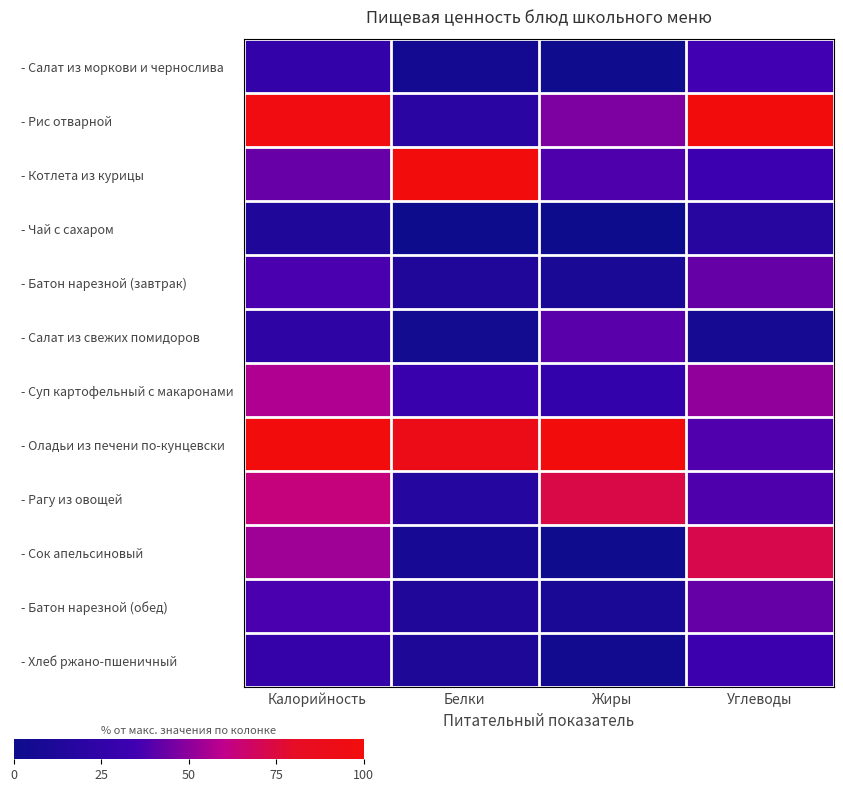

How many data points does each series have?

4